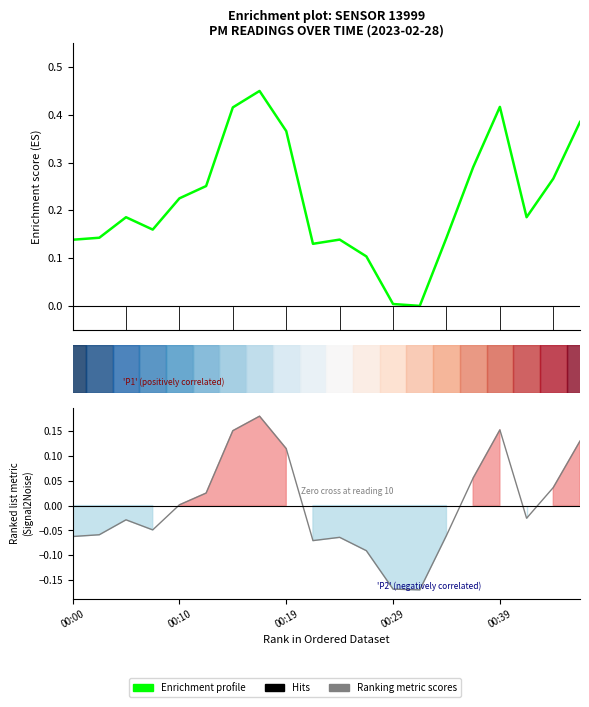

Which series changed the most between 7.5 and 11?

P1 (Enrichment profile)